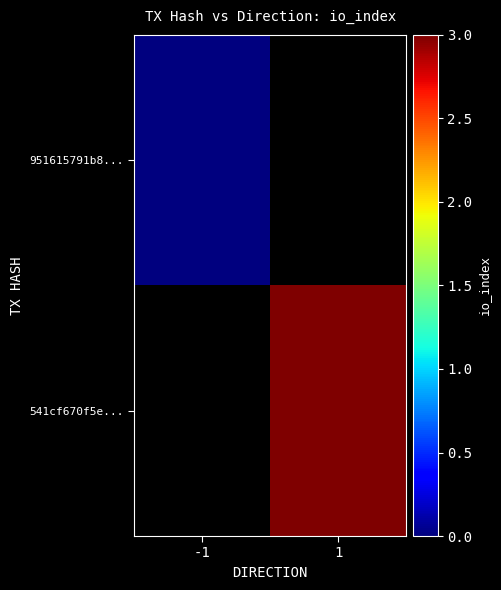

Is the value of 951615791b8... at 1 greater than the value of 541cf670f5e... at 1?

No